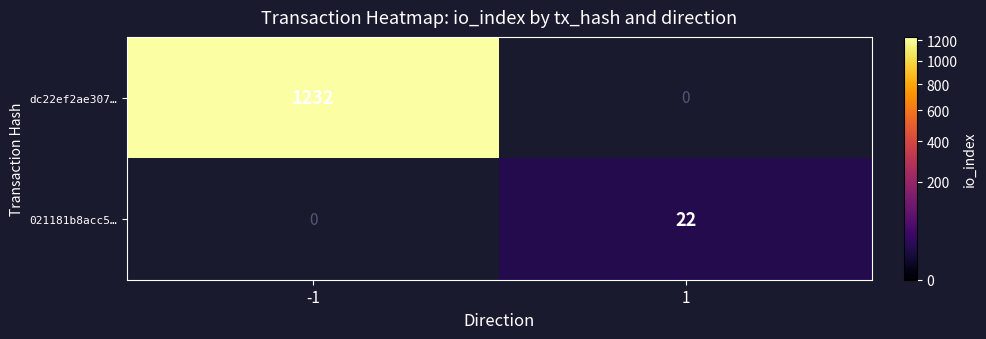

Reading left to right, transcribe all the data shown in this chart.

dc22ef2ae307…: -1=1232	1=0
021181b8acc5…: -1=0	1=22